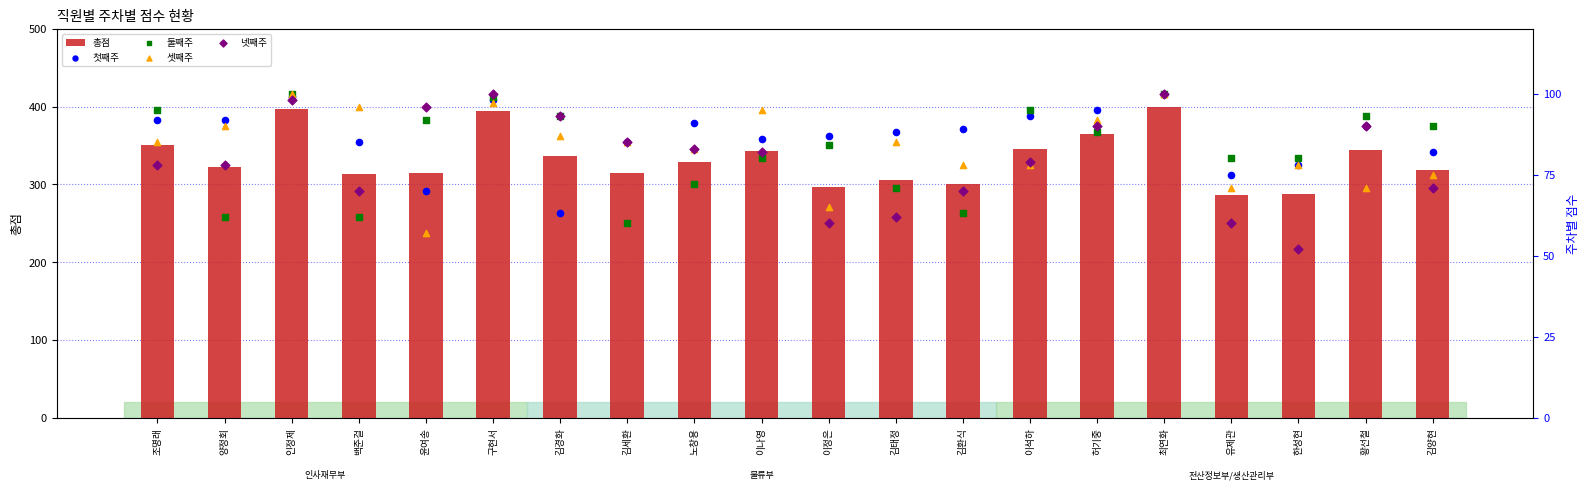

At how many categories does at least one series exceed 294?

18